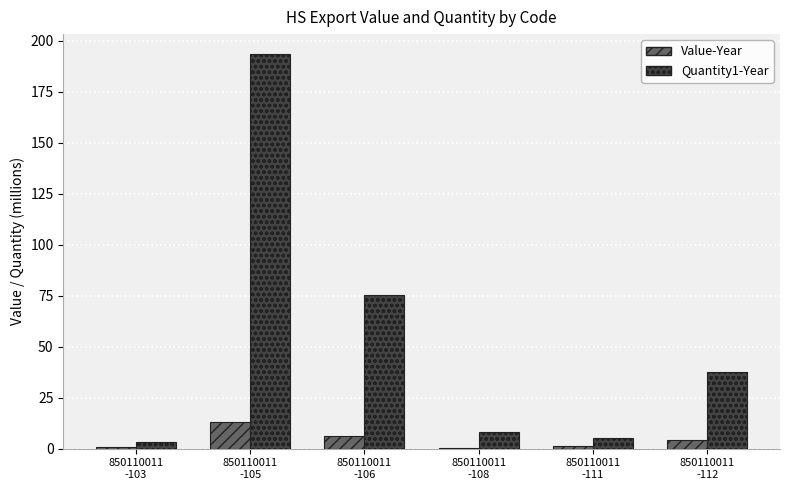

Are the bars grouped side by side (vs. stacked)?

Yes